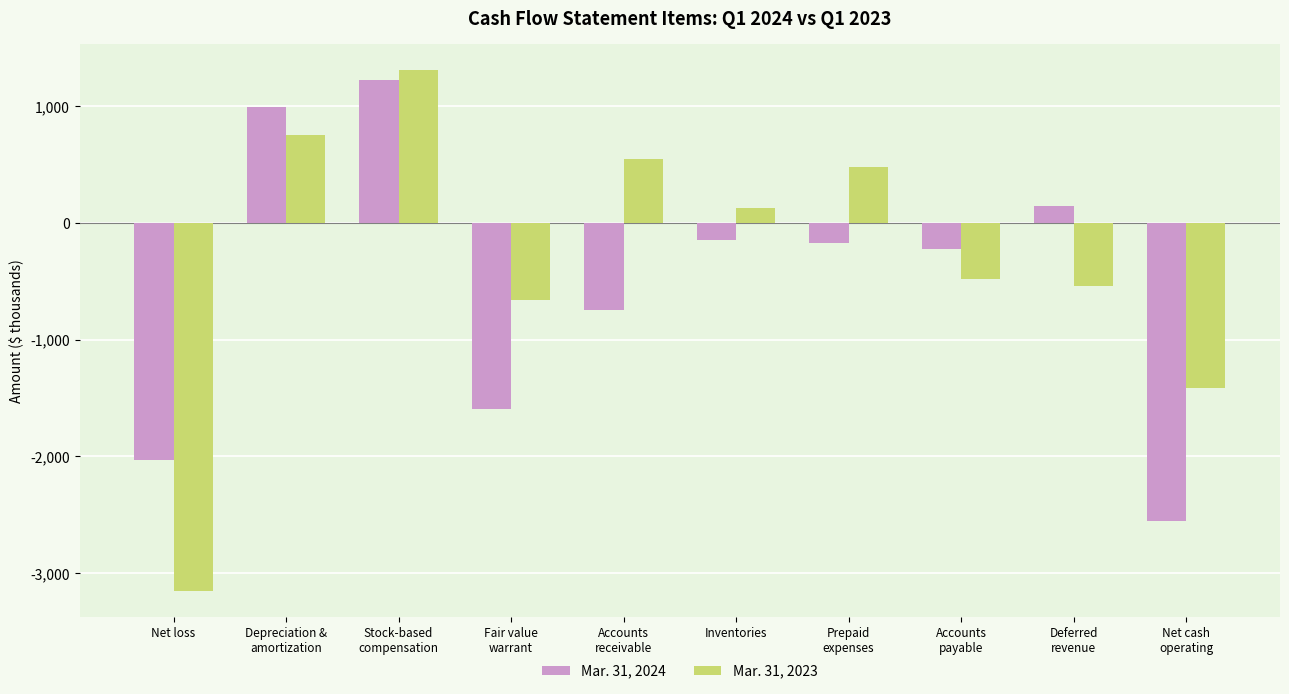

Which series changed the most between Fair value
warrant and Accounts
receivable?

Mar. 31, 2023